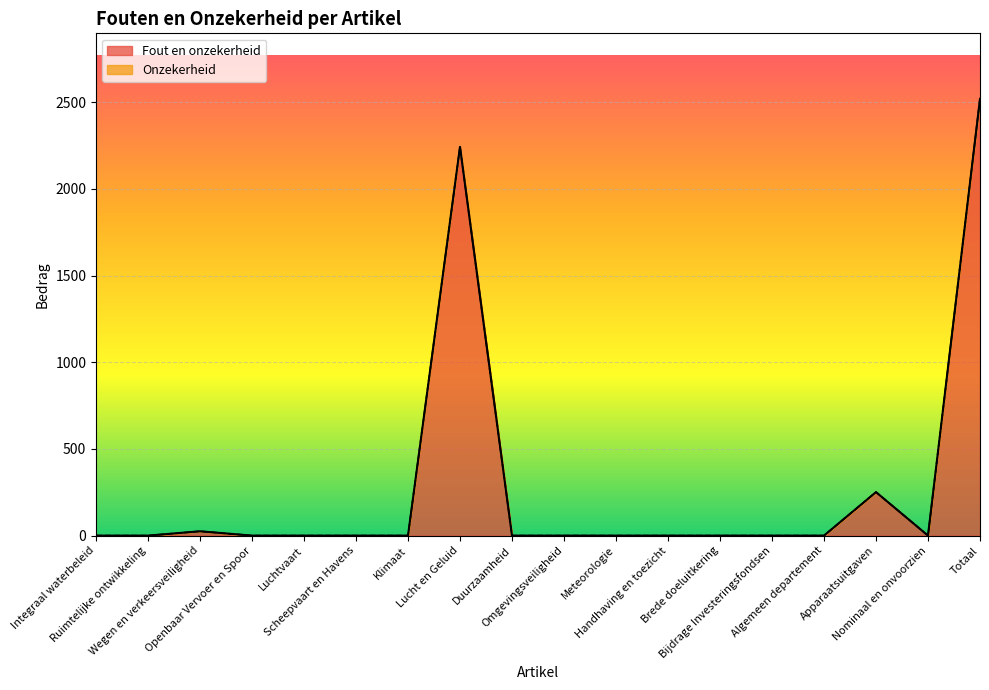

How many values are above zero?

4